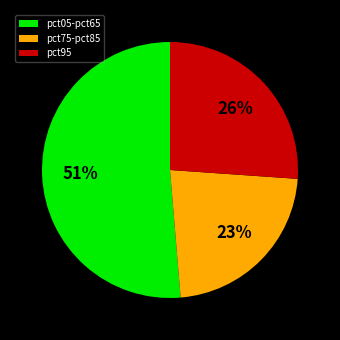

The pct75-pct85 slice represents 35% of the pie. True or false?

False